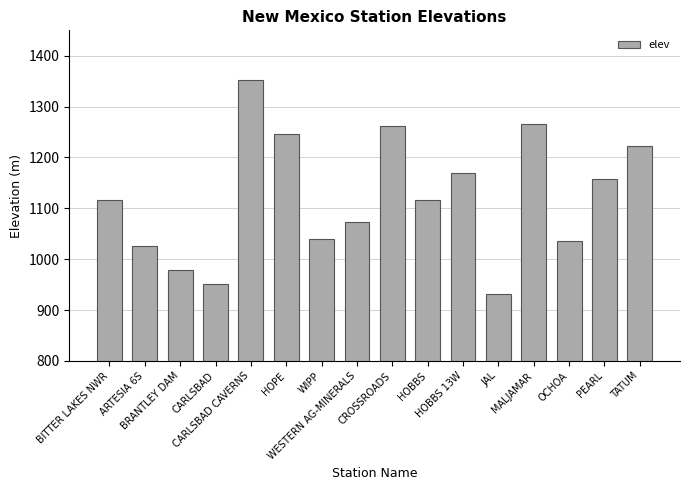

What is the change in value from CARLSBAD to HOBBS?

+164.6